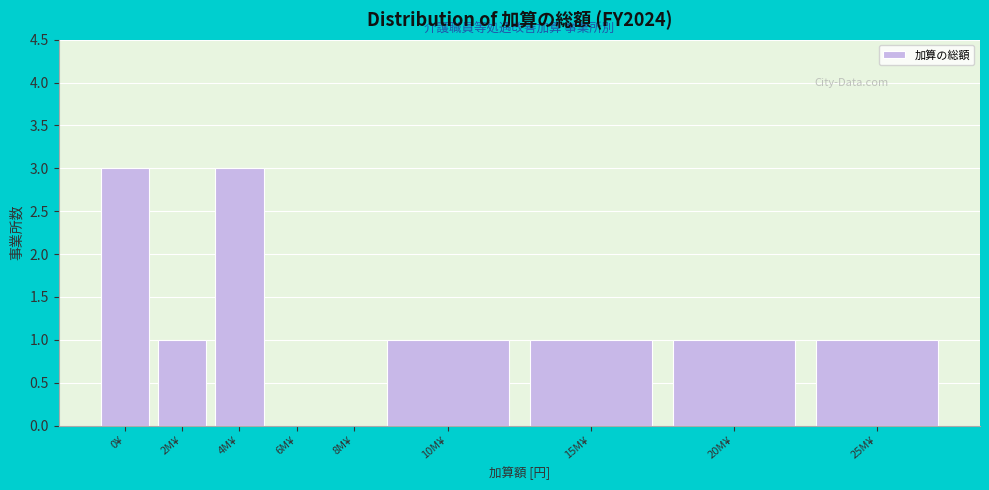

Reading left to right, extract all data points from this chart.

0¥=3	2M¥=1	4M¥=3	6M¥=0	8M¥=0	10M¥=1	15M¥=1	20M¥=1	25M¥=1